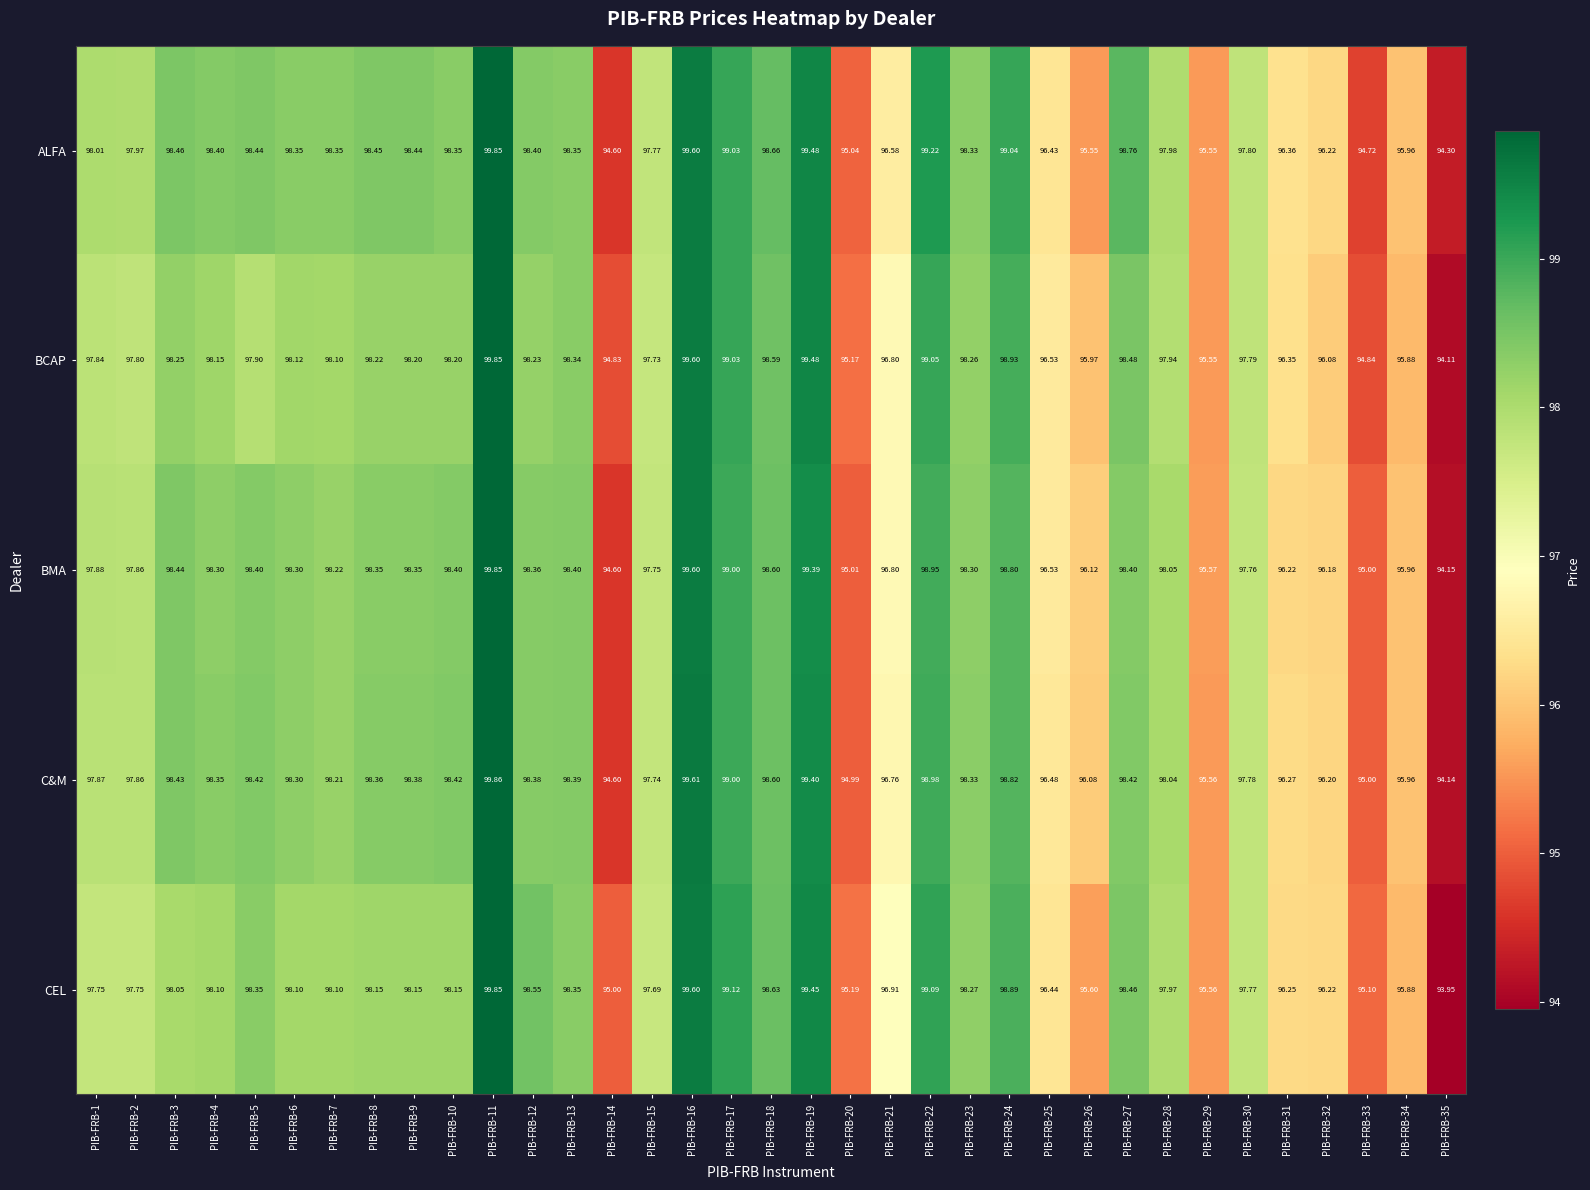

Rank the series at PIB-FRB-4 from highest to lowest value.

ALFA, C&M, BMA, BCAP, CEL